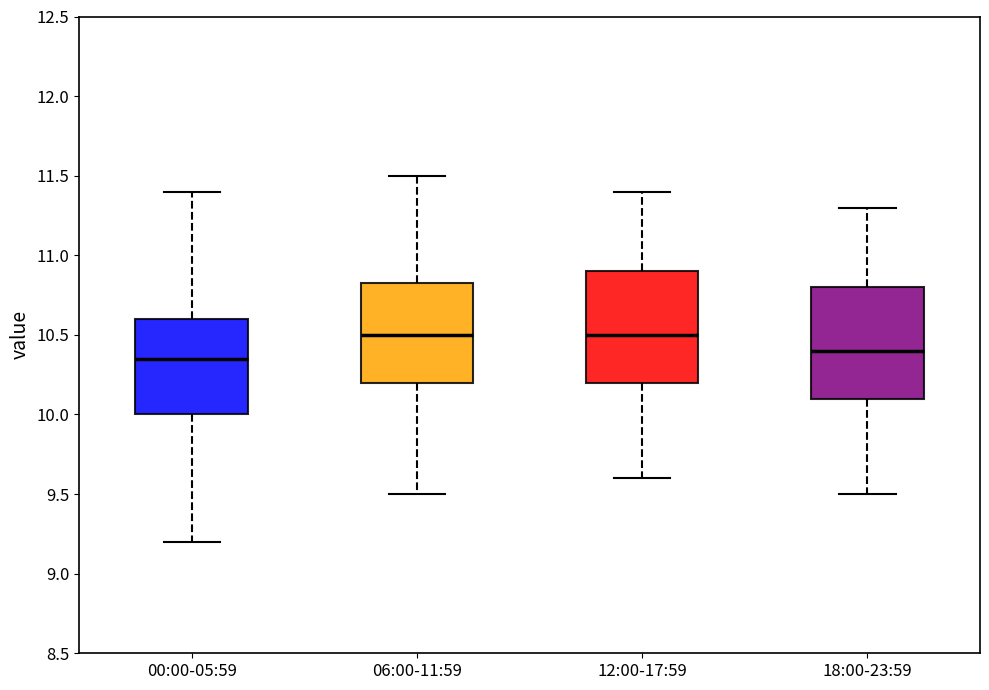

Where is the lower edge of the box for 12:00-17:59 on the y-axis? The values are not printed on the chart, so give them approximately, as read against the axis.

10.20